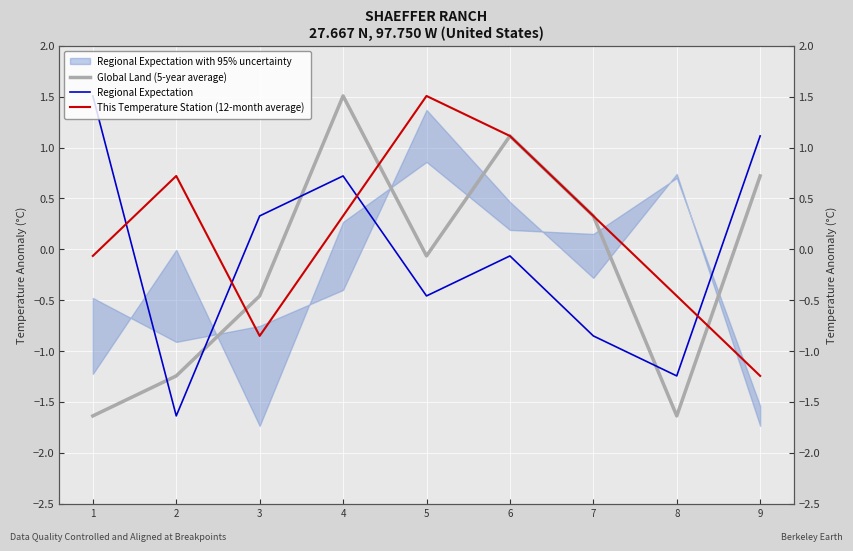

Where does the Regional Expectation series first go above 0?

1